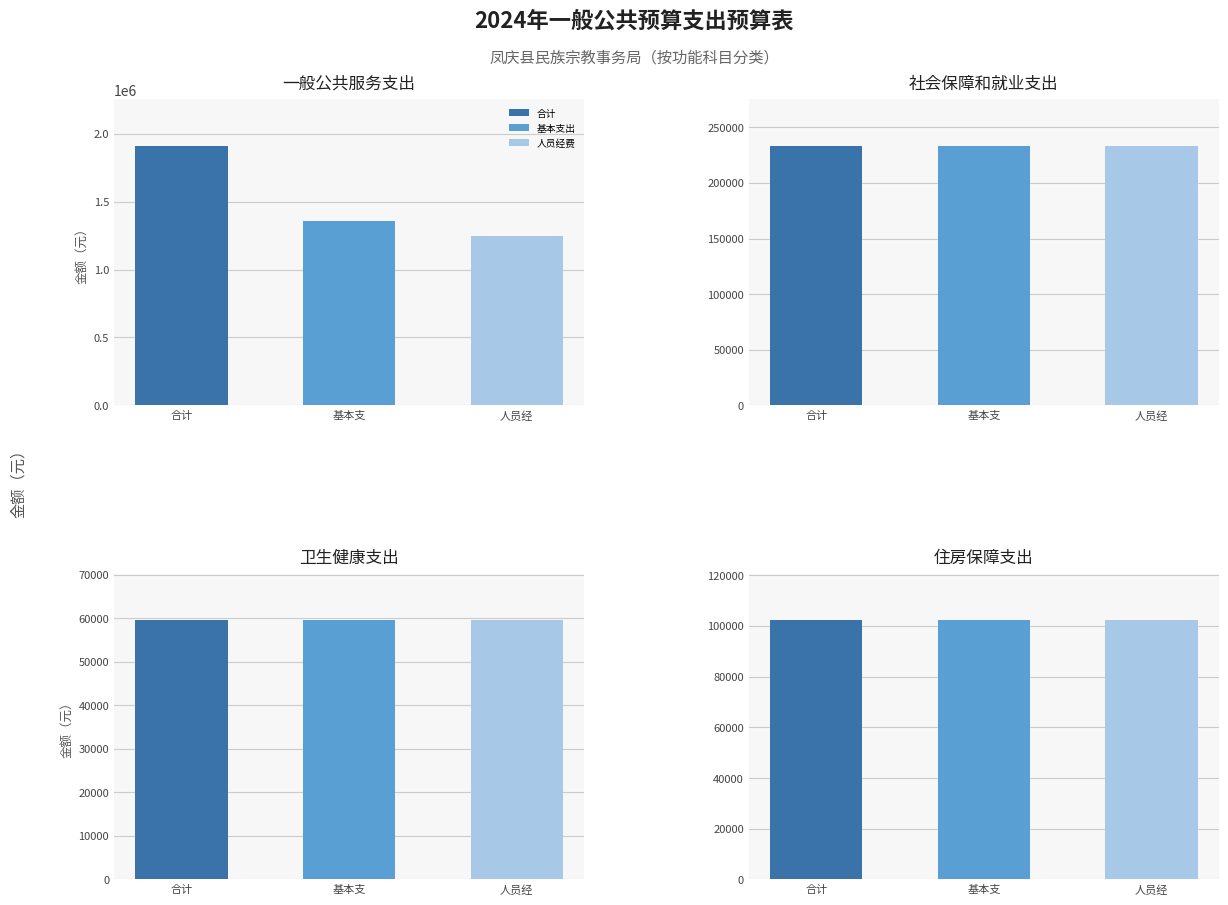

How many data points does each series have?

4